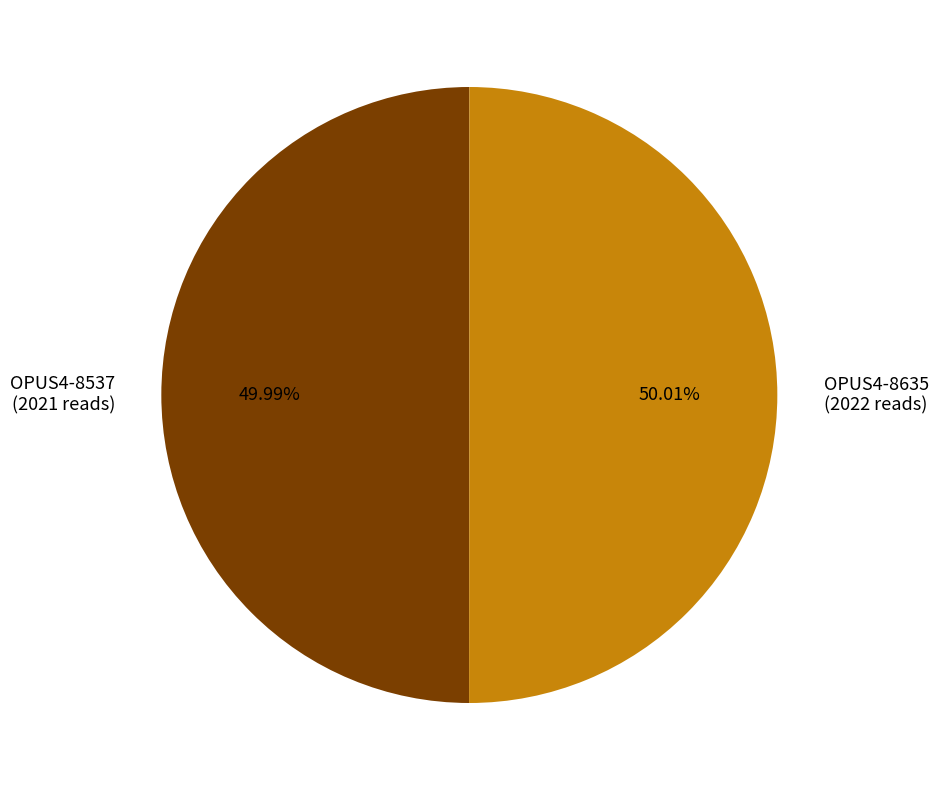

Approximately how many times larger is the value at OPUS4-8537 (2021 reads) compared to OPUS4-8635 (2022 reads)?

1.0